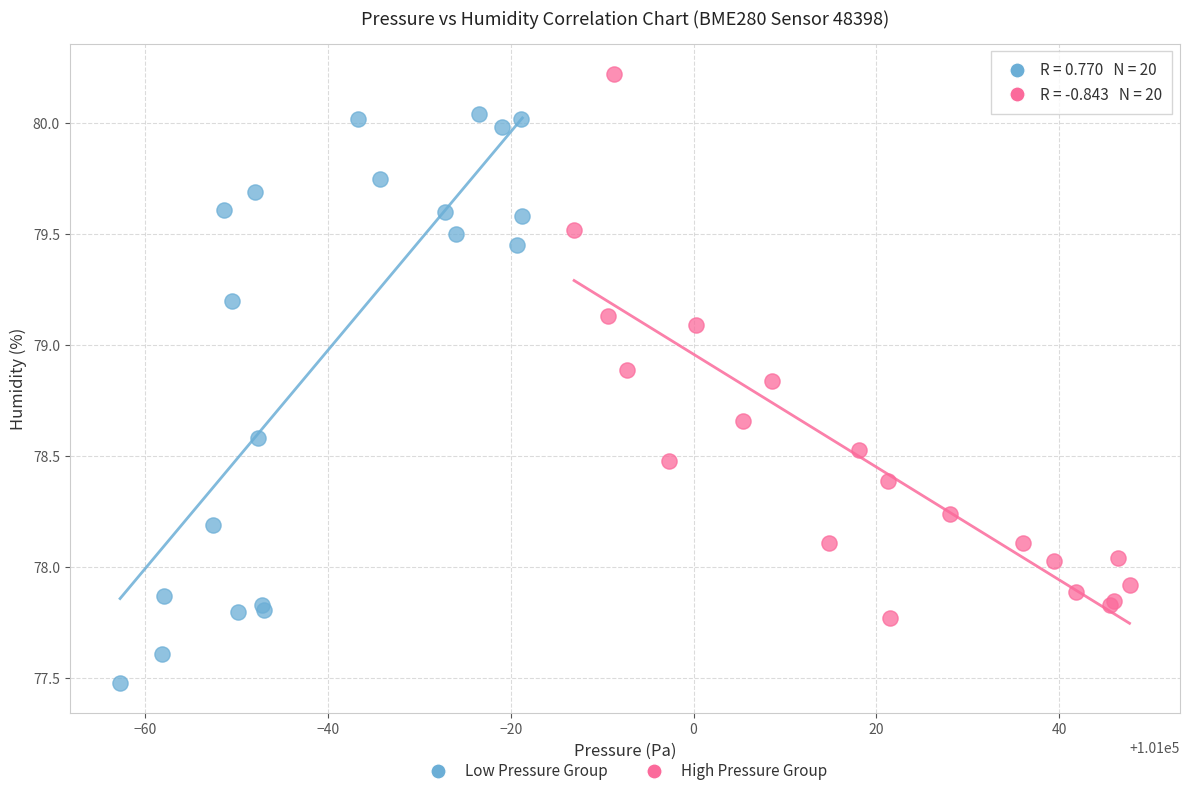

Which series reaches the minimum Y coordinate?

Low Pressure Group